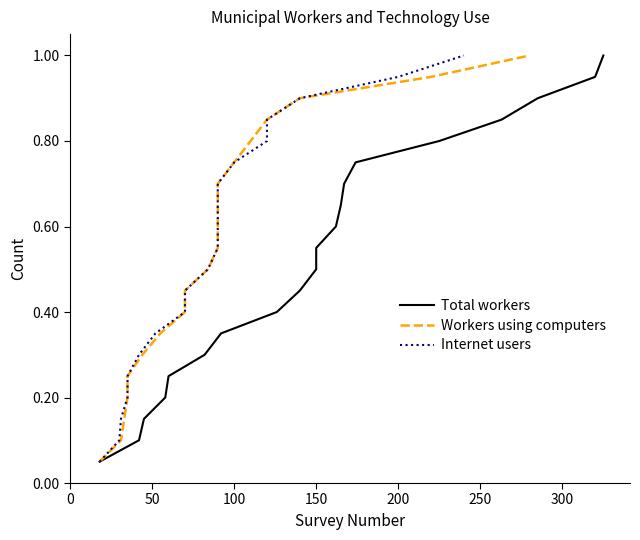

The value of Total workers at 8 is 0.2. True or false?

False